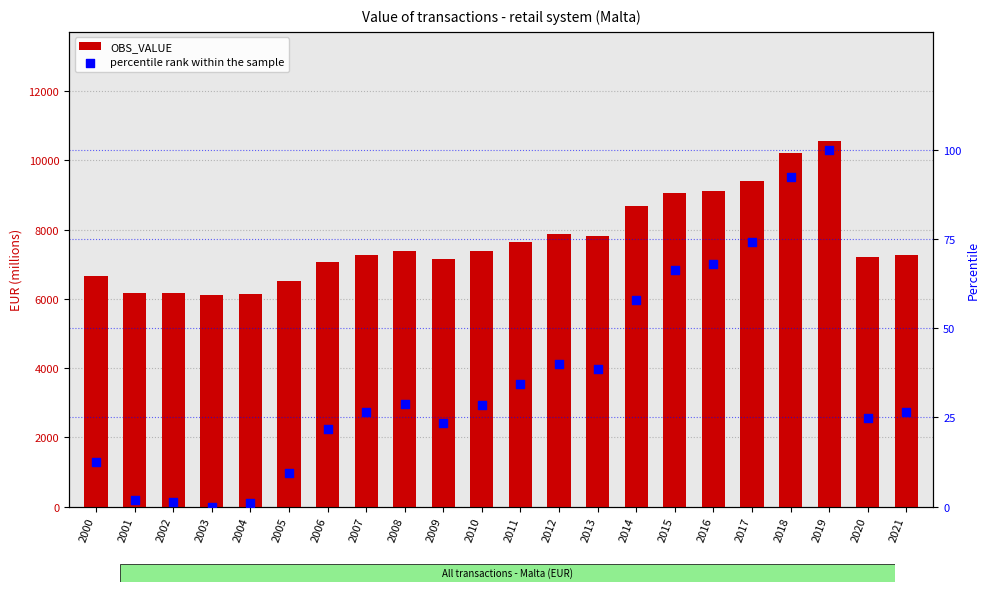

At which category is the sum across all series the highest?

2019